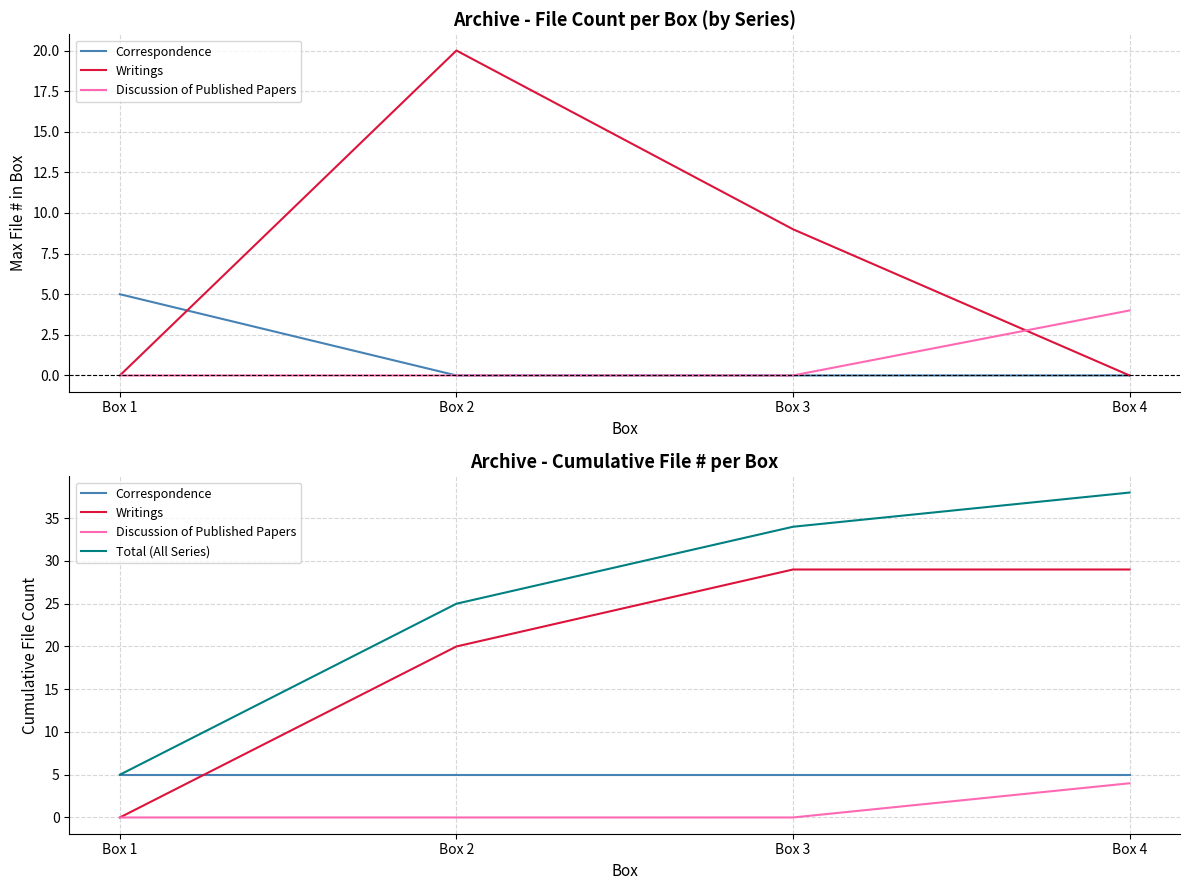

Is the value of Correspondence at Box 3 greater than the value of Writings at Box 2?

No